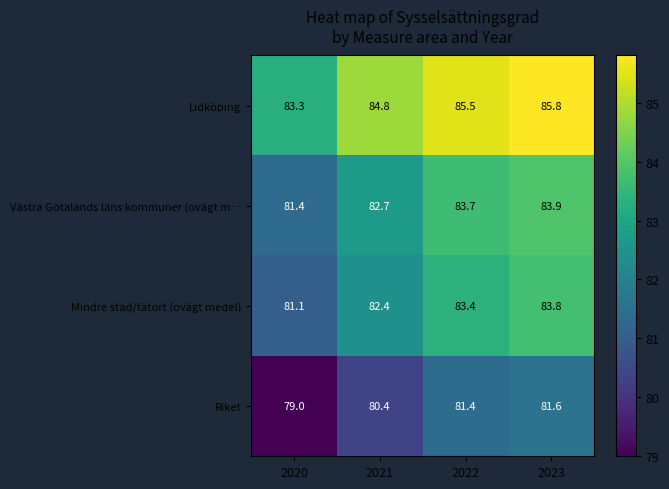

Which series has the largest total across all categories?

Lidköping